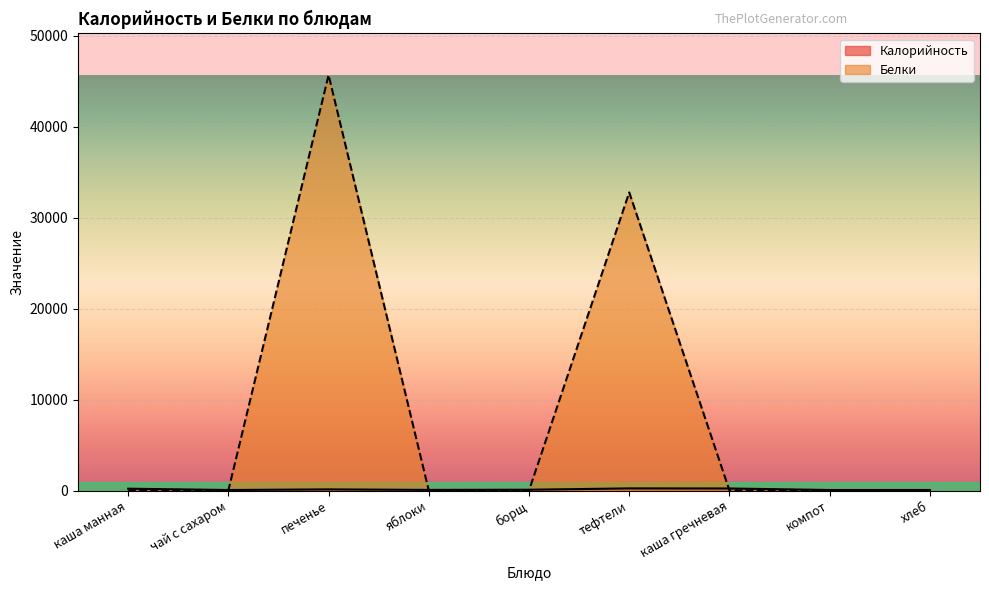

Which label corresponds to the smallest value in the chart?

чай с сахаром